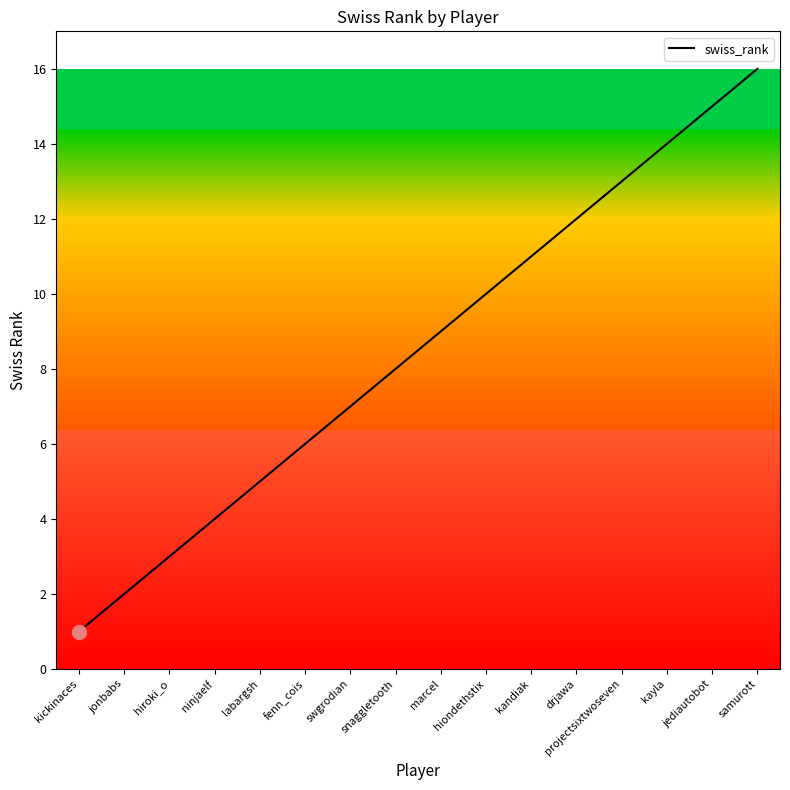

Approximately how many times larger is the value at fenn_cois compared to samurott?

0.4